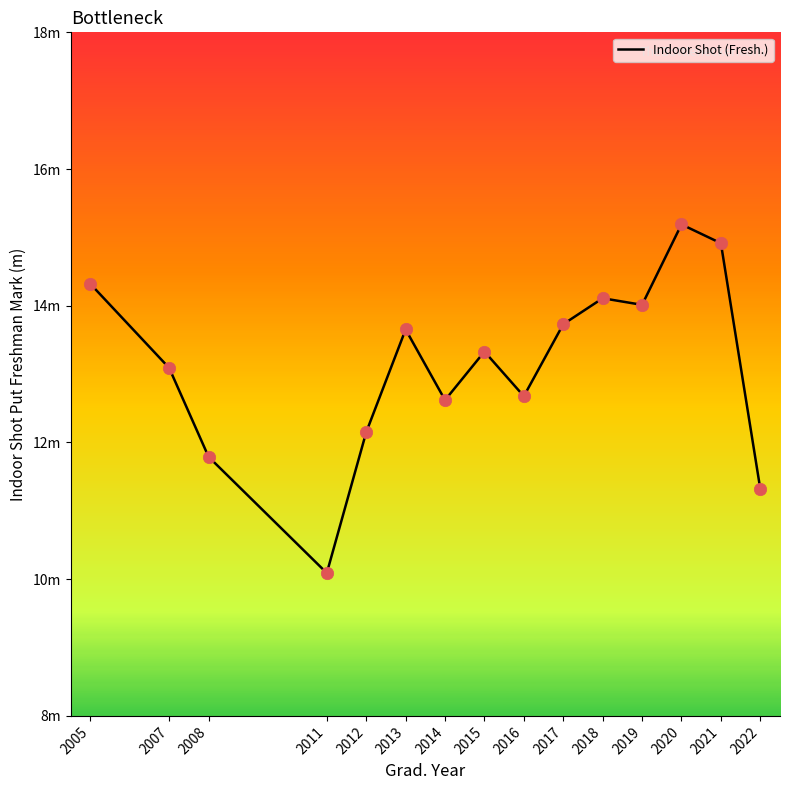

What is the ratio of the value at 2016 to the value at 2014?

1.0